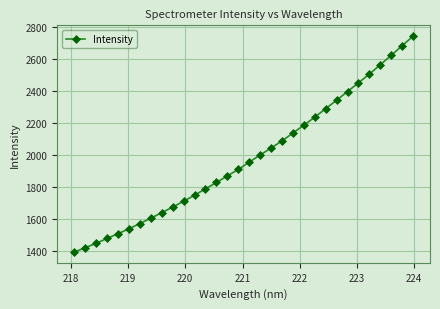

What is the difference between the maximum and second lowest values?

1318.6